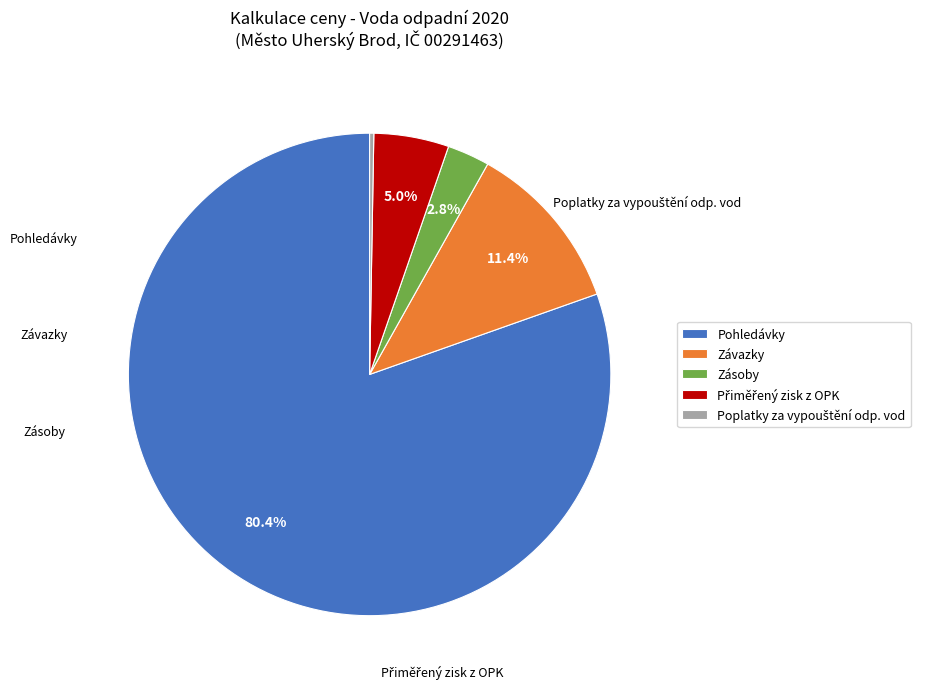

Count the number of slices in the pie.

5